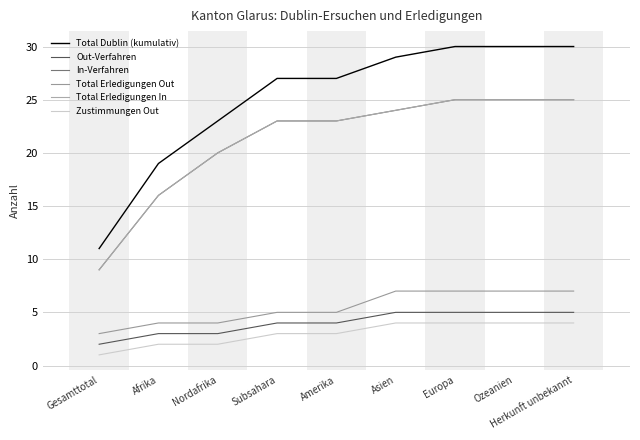

List the series in order of their peak value, highest first.

Total Dublin (kumulativ), In-Verfahren, Total Erledigungen In, Total Erledigungen Out, Out-Verfahren, Zustimmungen Out